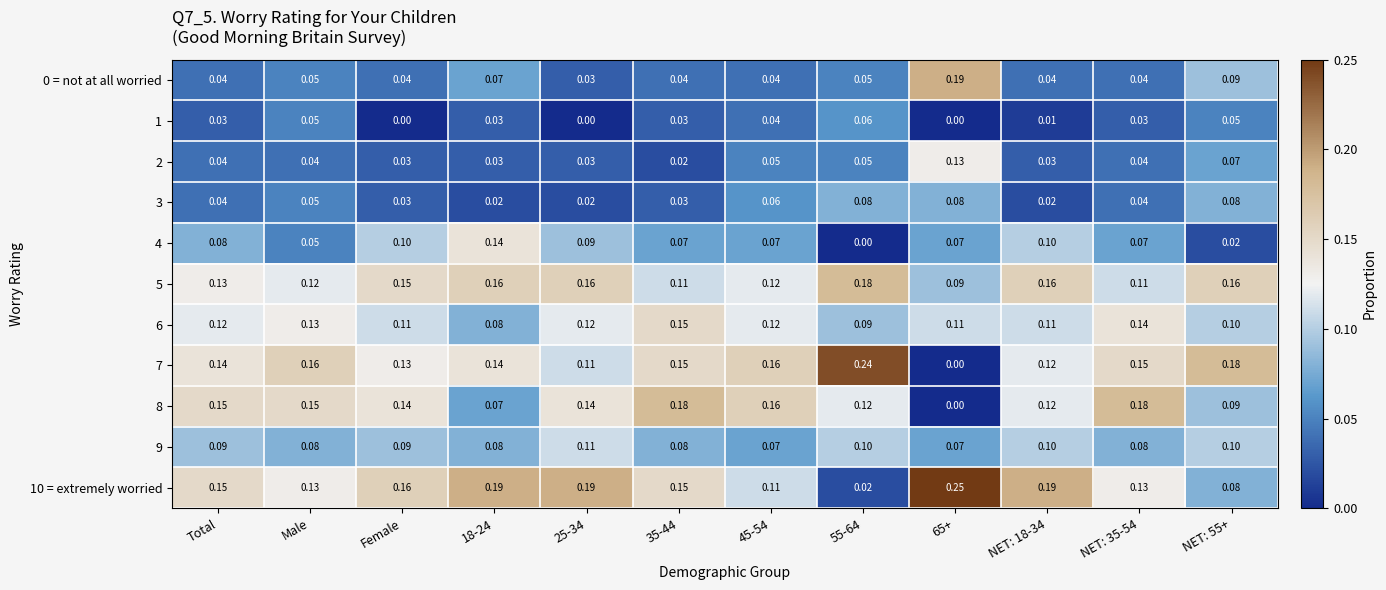

How many categories are shown in the chart?

12